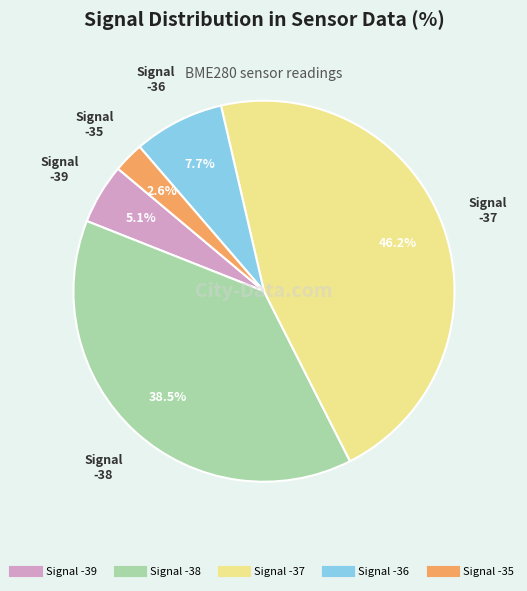

To the nearest percent, what is the average slice percentage?

20%